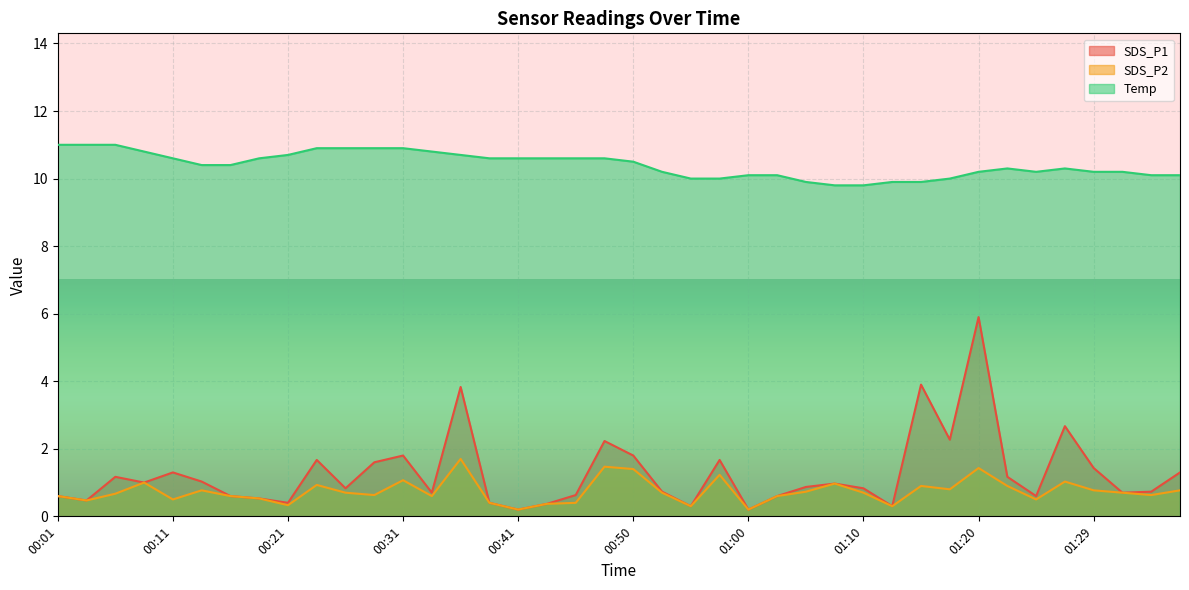

Reading left to right, extract all data points from this chart.

SDS_P1: 0.6	0.5	1.2	1.0	1.3	1.0	0.6	0.5	0.4	1.7	0.8	1.6	1.8	0.7	3.8	0.4	0.2	0.4	0.6	2.2	1.8	0.7	0.3	1.7	0.2	0.6	0.9	1.0	0.8	0.3	3.9	2.3	5.9	1.2	0.6	2.7	1.4	0.7	0.7	1.3
SDS_P2: 0.6	0.5	0.7	1.0	0.5	0.8	0.6	0.5	0.3	0.9	0.7	0.6	1.1	0.6	1.7	0.4	0.2	0.4	0.4	1.5	1.4	0.7	0.3	1.2	0.2	0.6	0.7	1.0	0.7	0.3	0.9	0.8	1.4	0.9	0.5	1.0	0.8	0.7	0.6	0.8
Temp: 11.0	11.0	11.0	10.8	10.6	10.4	10.4	10.6	10.7	10.9	10.9	10.9	10.9	10.8	10.7	10.6	10.6	10.6	10.6	10.6	10.5	10.2	10.0	10.0	10.1	10.1	9.9	9.8	9.8	9.9	9.9	10.0	10.2	10.3	10.2	10.3	10.2	10.2	10.1	10.1